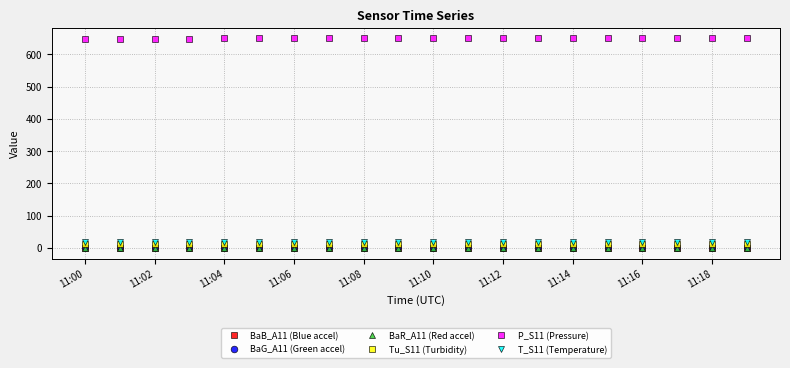

True or false: BaR_A11 (Red accel) has more than 1 interior local peaks.

True